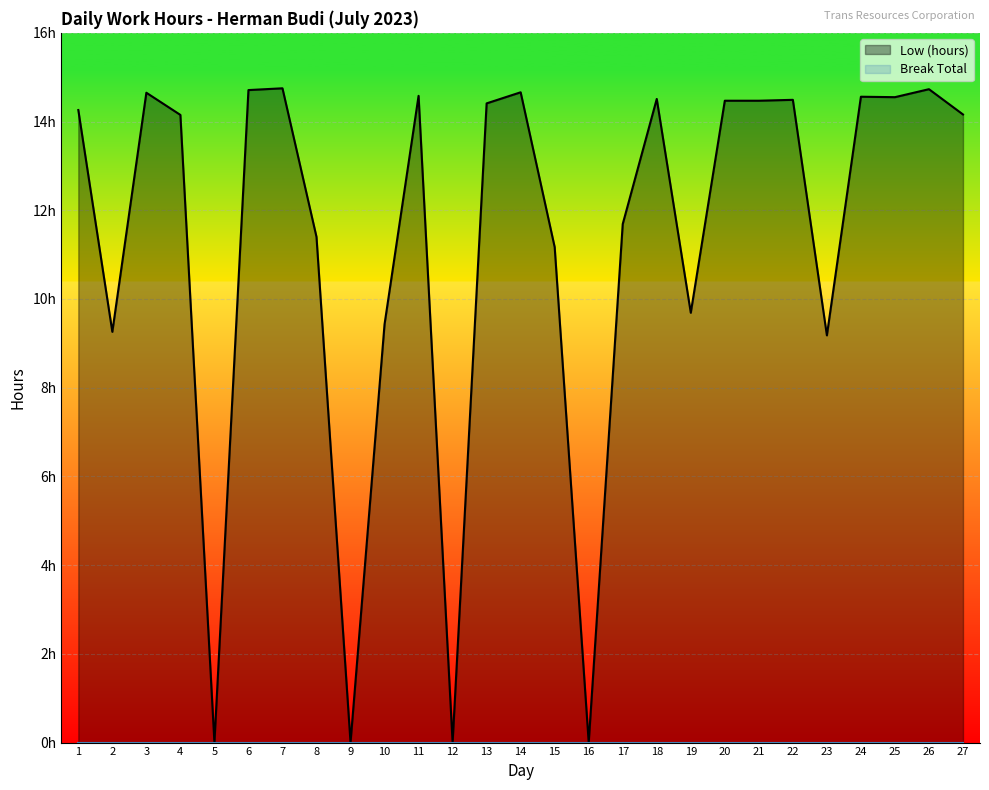

How many interior local valleys (lower than both neighbors) does the data have?

8